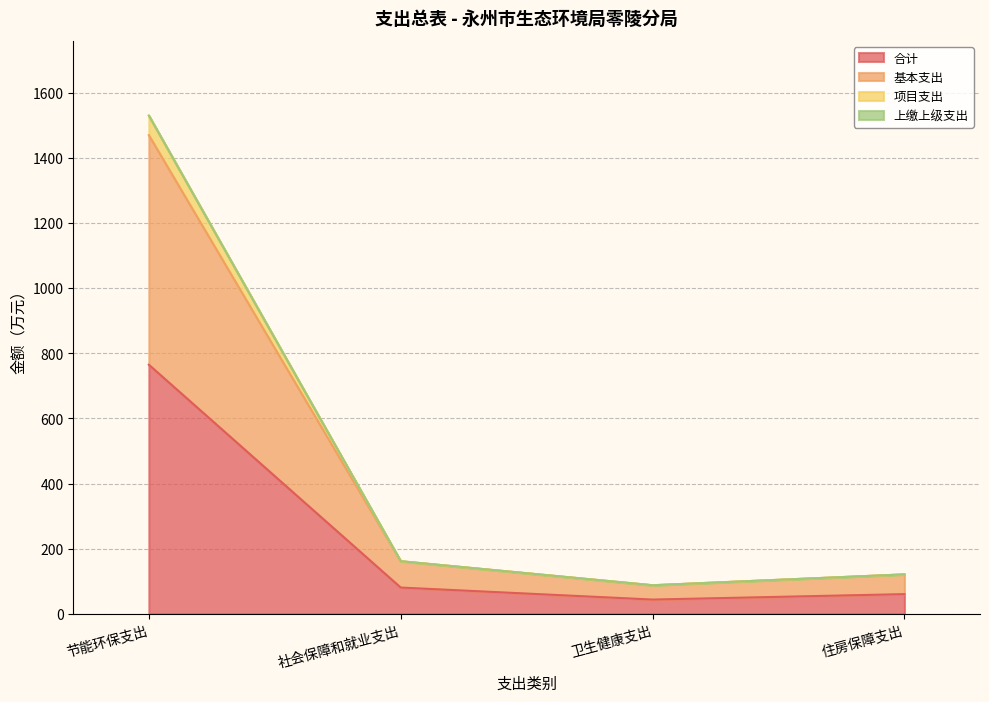

What is the minimum value for 合计?

43.9